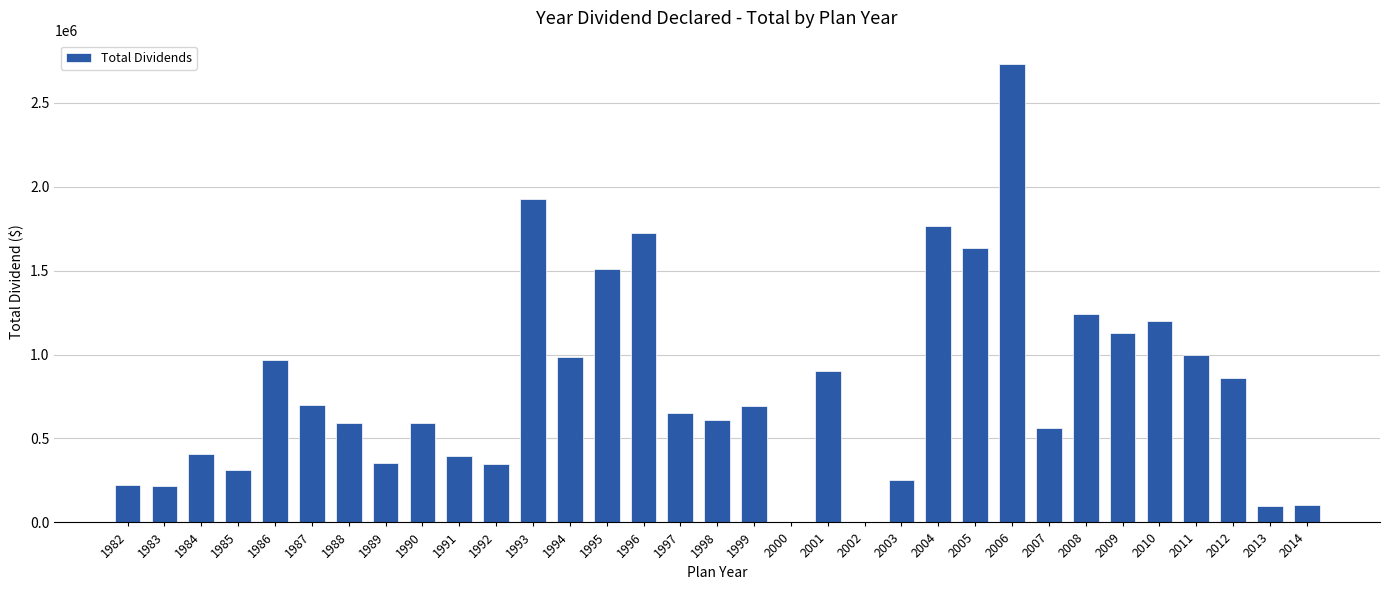

What is the average value?

808576